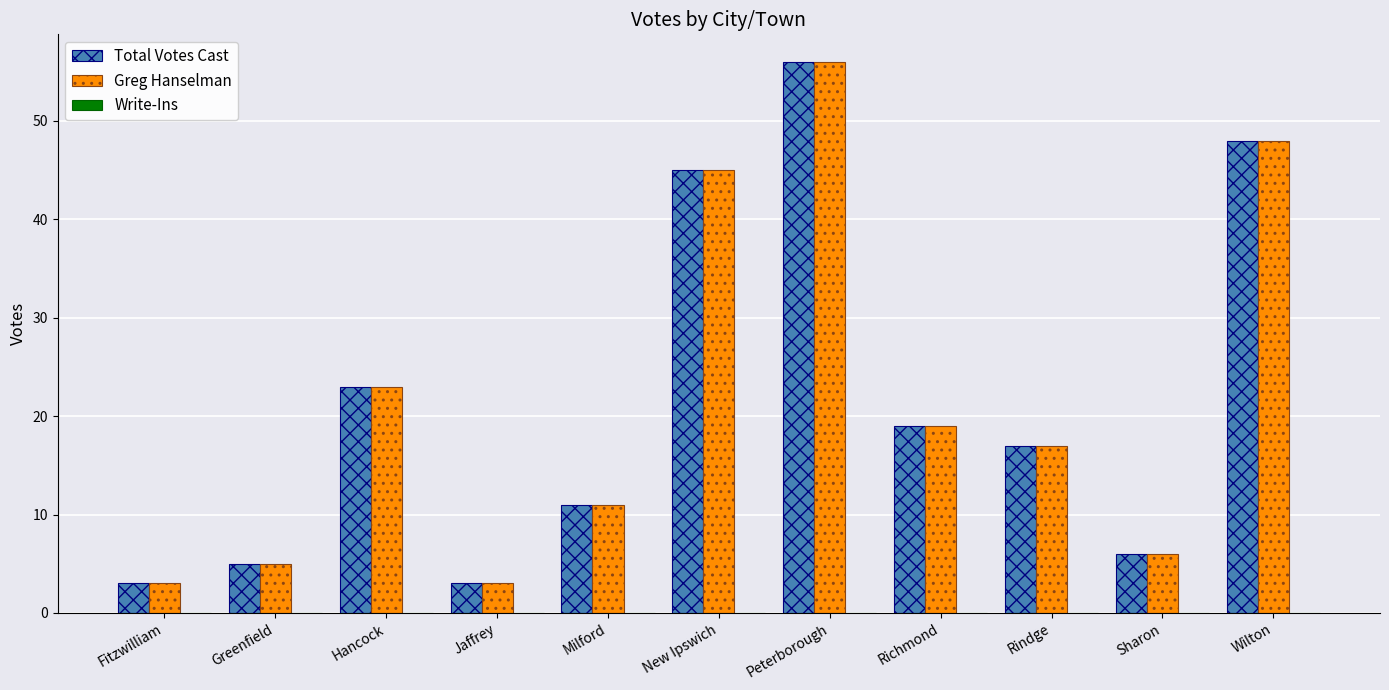

The Total Votes Cast series shows 4 at Rindge. True or false?

False